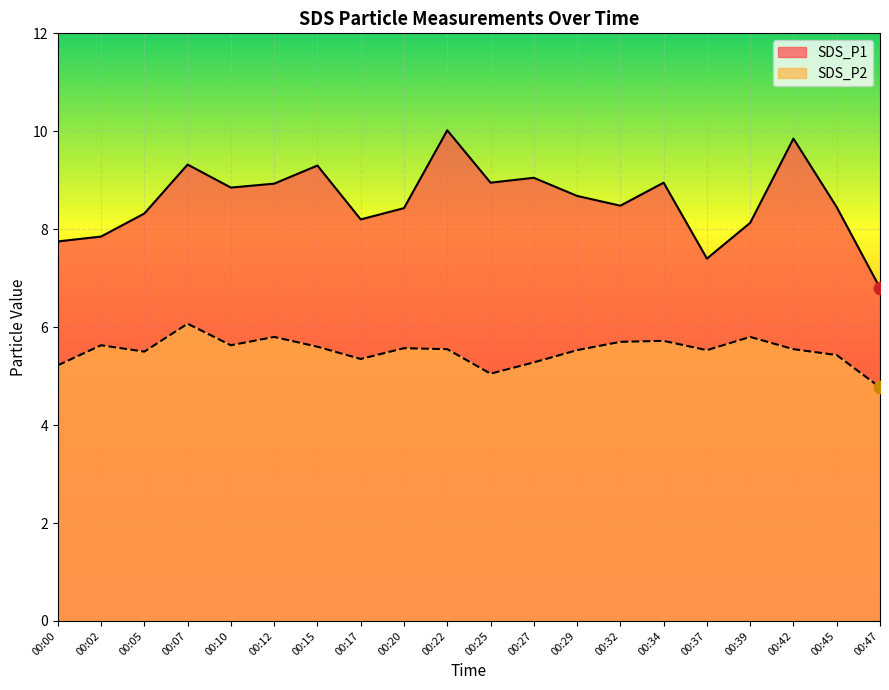

At which category is the sum across all series the highest?

00:22